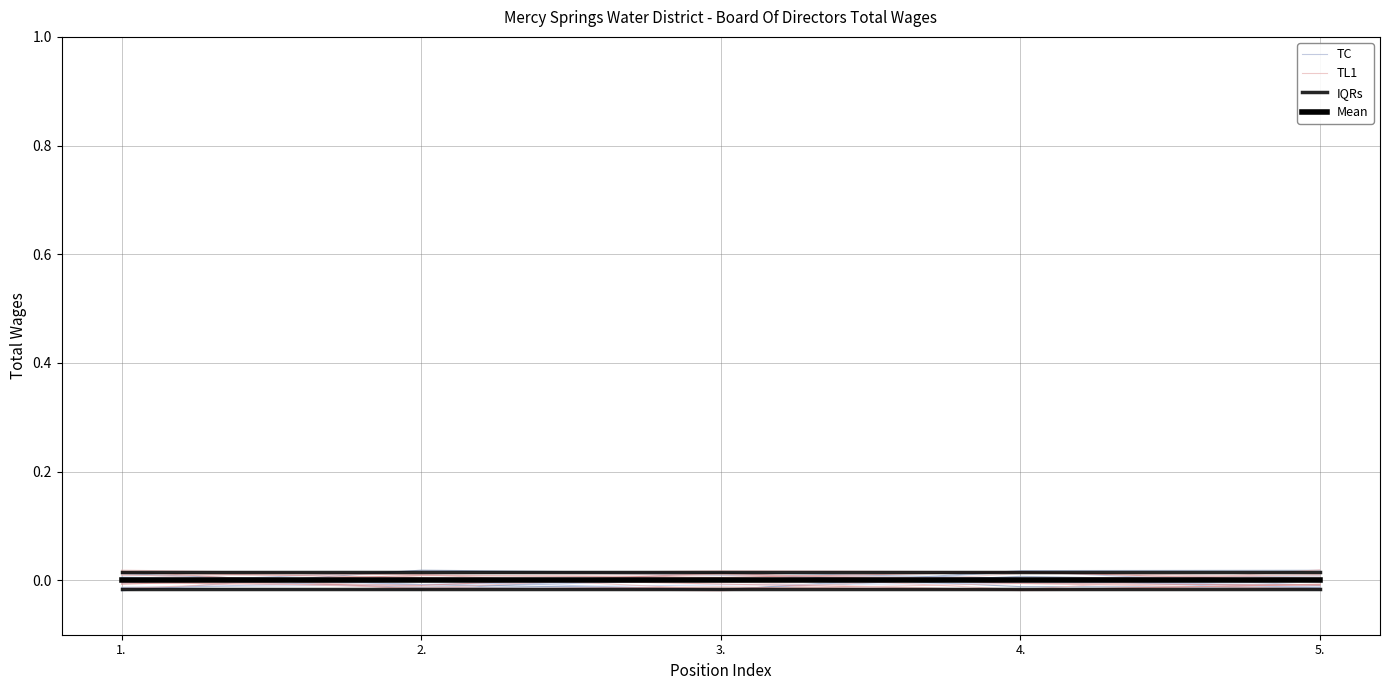

At how many categories does at least one series exceed 0?

5